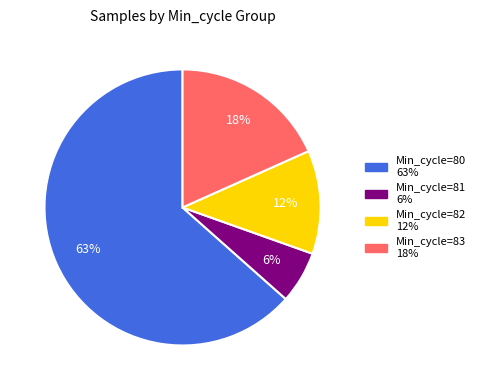

To the nearest percent, what is the average slice percentage?

25%